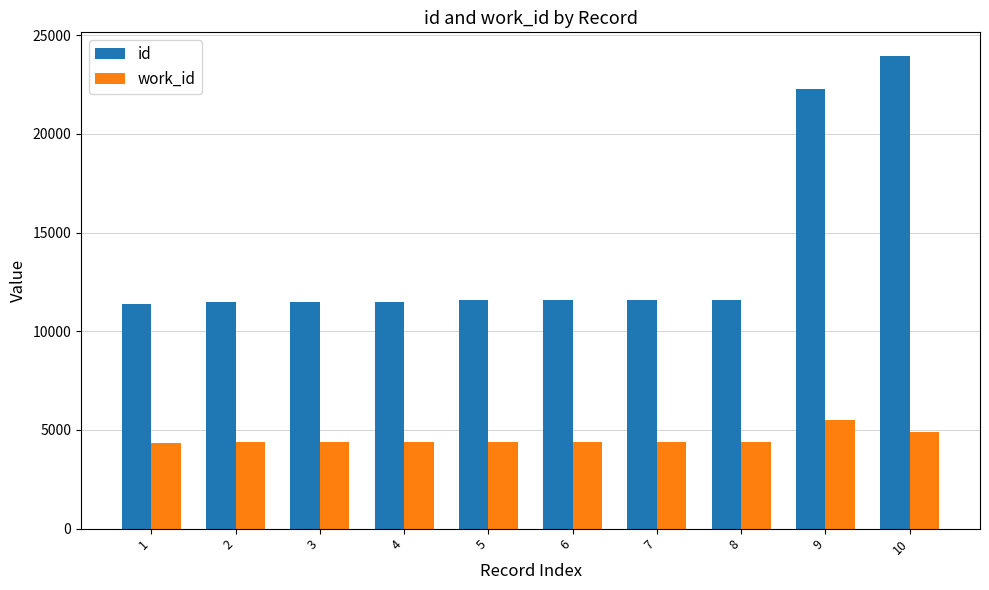

Rank the series by their average value, from highest to lowest.

id, work_id